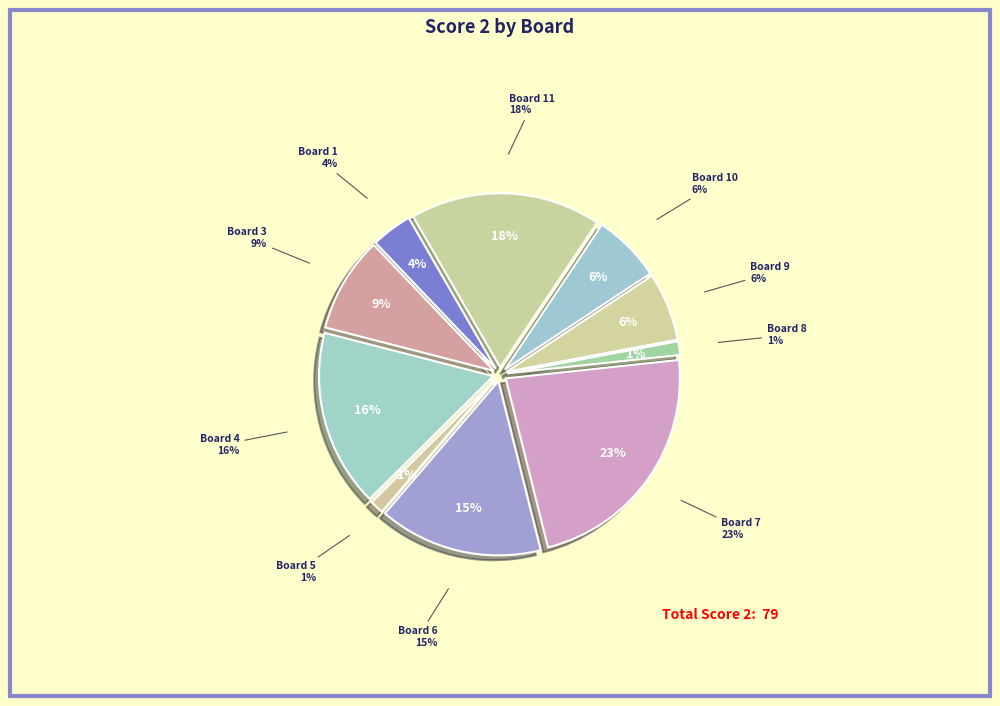

What is the total percentage of Board 6 and Board 7?

38.0%